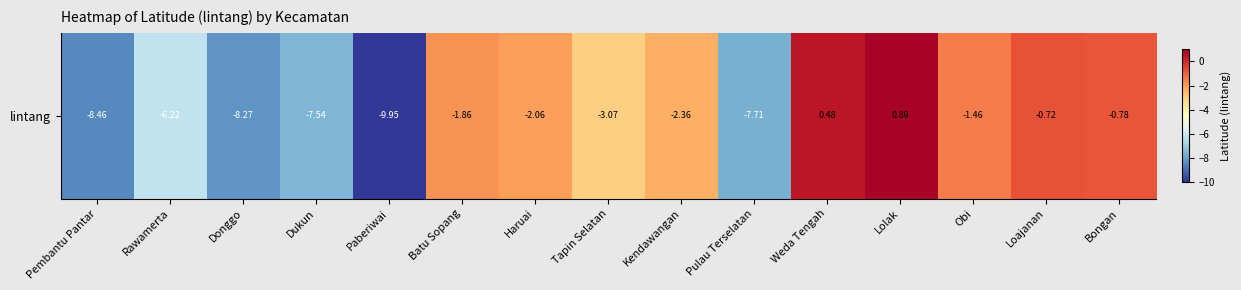

Which label corresponds to the largest value in the chart?

Lolak